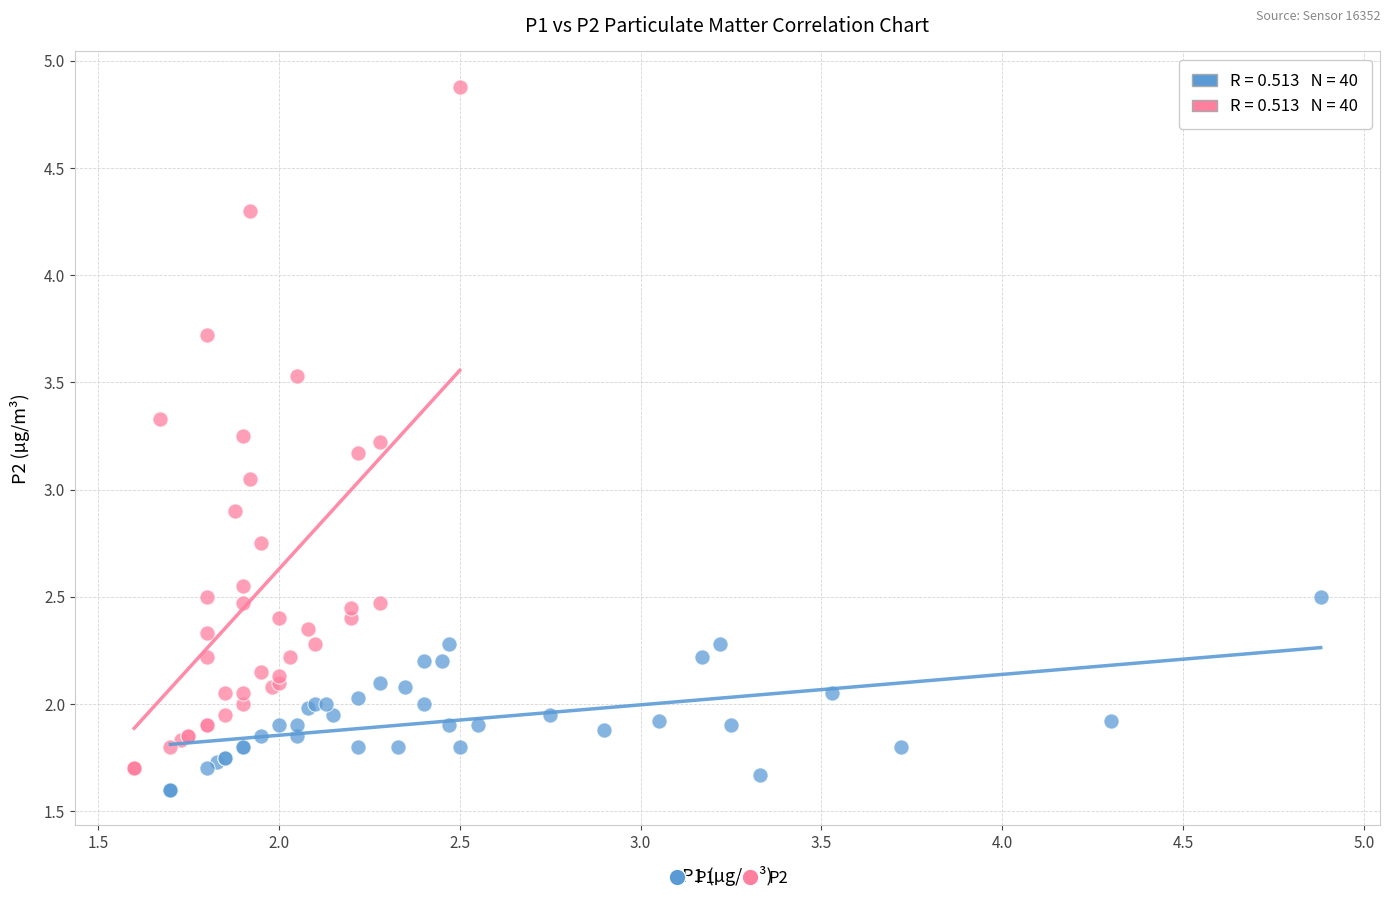

Which series has the widest spread of Y values?

P2